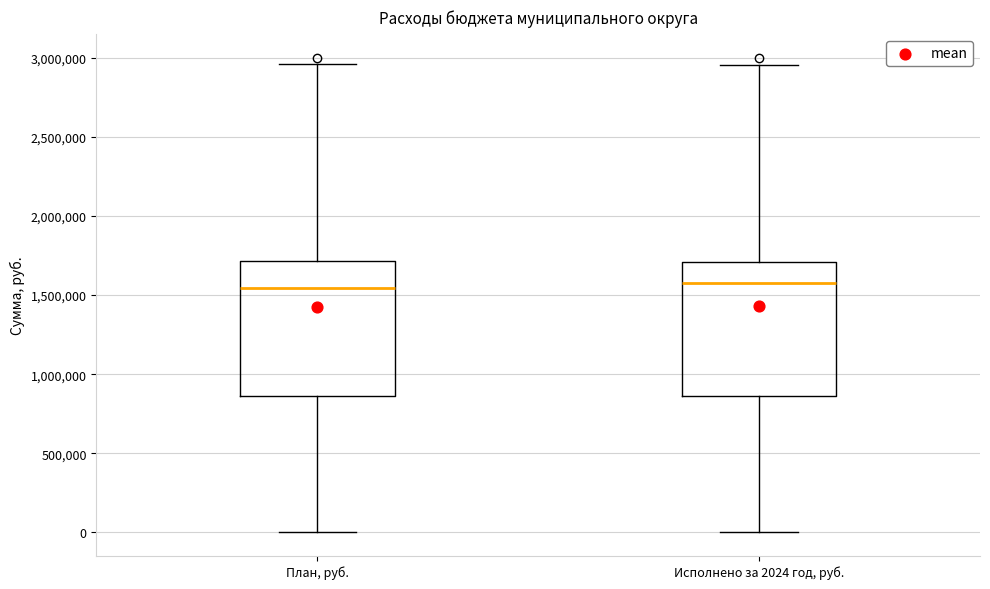

Reading left to right, transcribe this box plot: for each box, give where its median line is, the range the box spans, and where its two whiskers end, as read against the y-axis. The values are not printed on the chart, so give them approximately, as read against the axis.

План, руб.: median 1550000, box 850000 to 1700000, whiskers 0 to 2950000
Исполнено за 2024 год, руб.: median 1600000, box 850000 to 1700000, whiskers 0 to 2950000